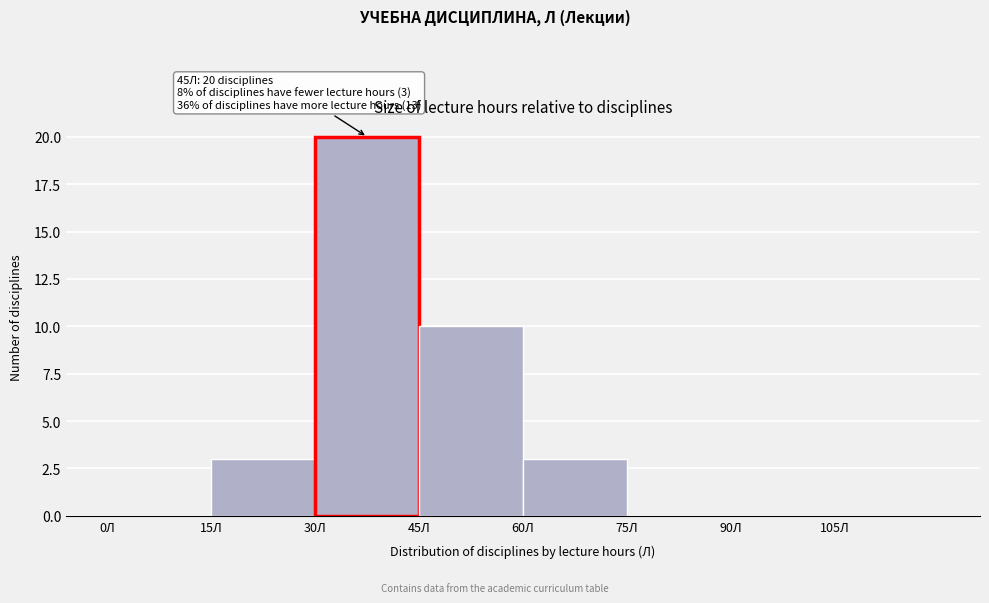

Which range on the x-axis has the tallest bar?

30 to 45